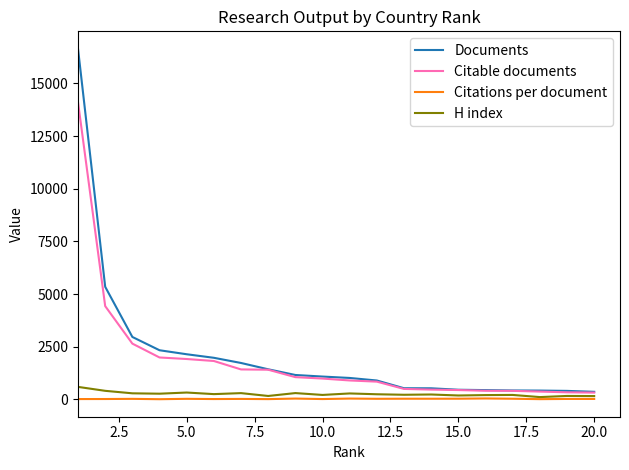

Which series has the widest spread of values?

Documents